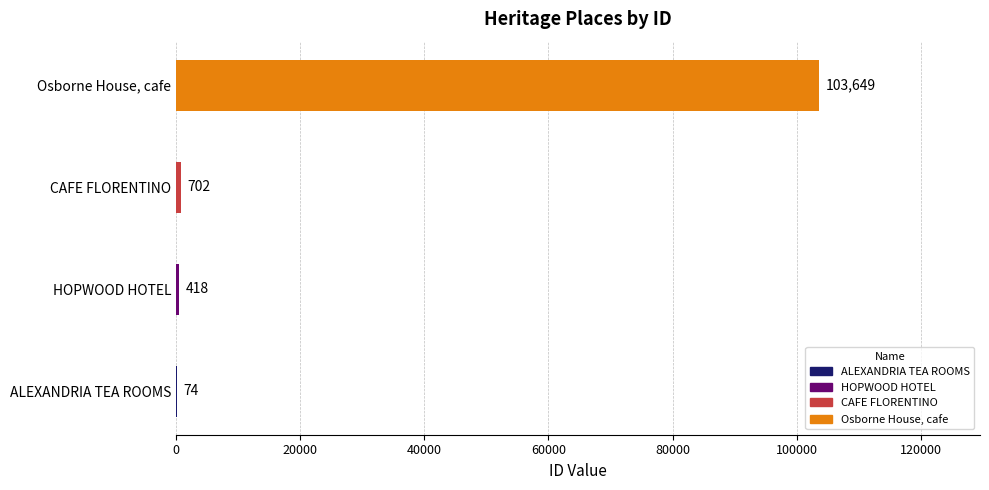

What is the sum of the values at CAFE FLORENTINO and HOPWOOD HOTEL?

1120